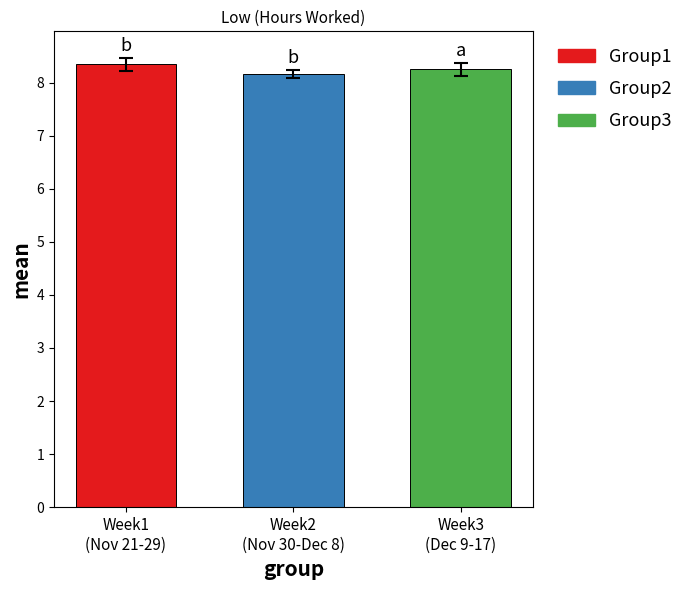

List the labels in order of value, smallest first.

Week2
(Nov 30-Dec 8), Week3
(Dec 9-17), Week1
(Nov 21-29)